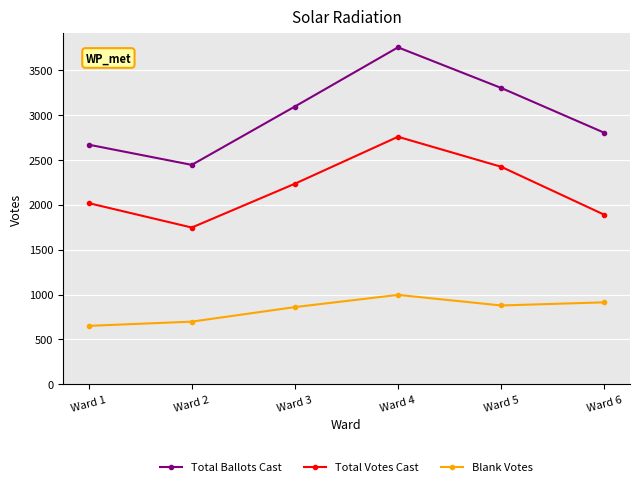

At which category does Blank Votes reach its first local peak?

Ward 4